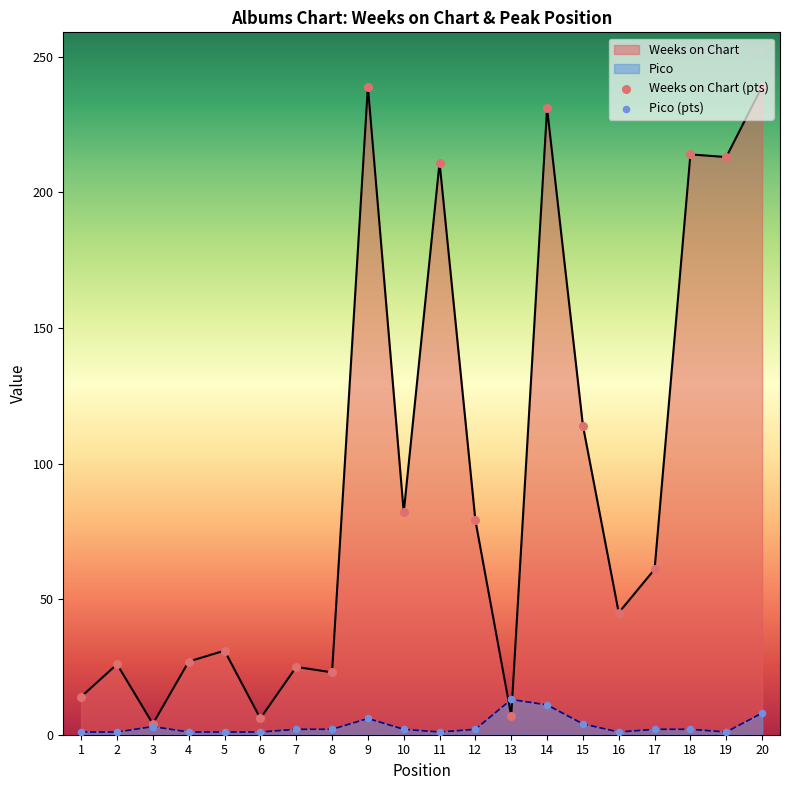

Is the value of Pico (pts) at 8 greater than the value of Weeks on Chart (pts) at 19?

No